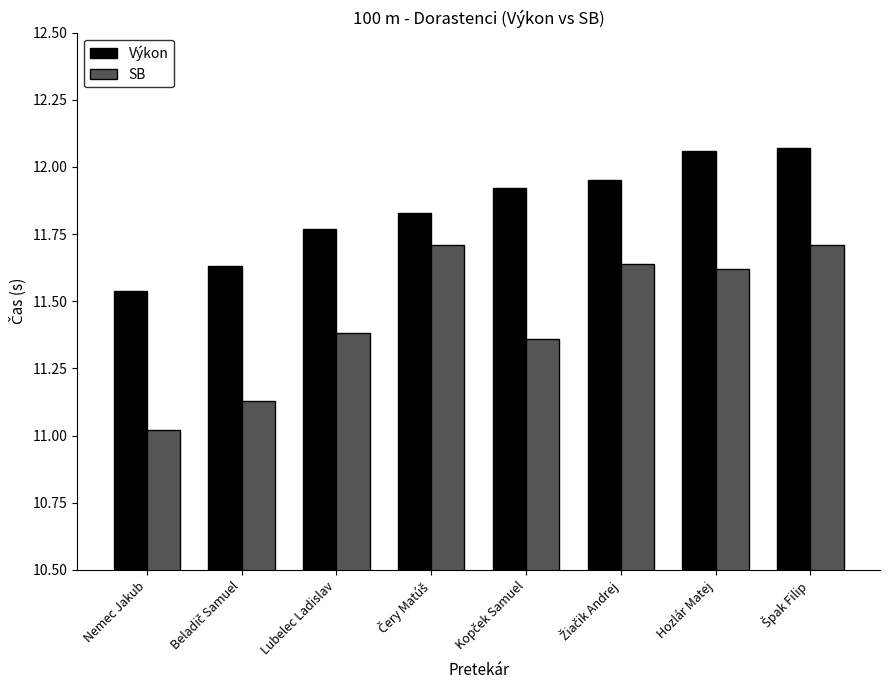

Which series has the largest total across all categories?

Výkon